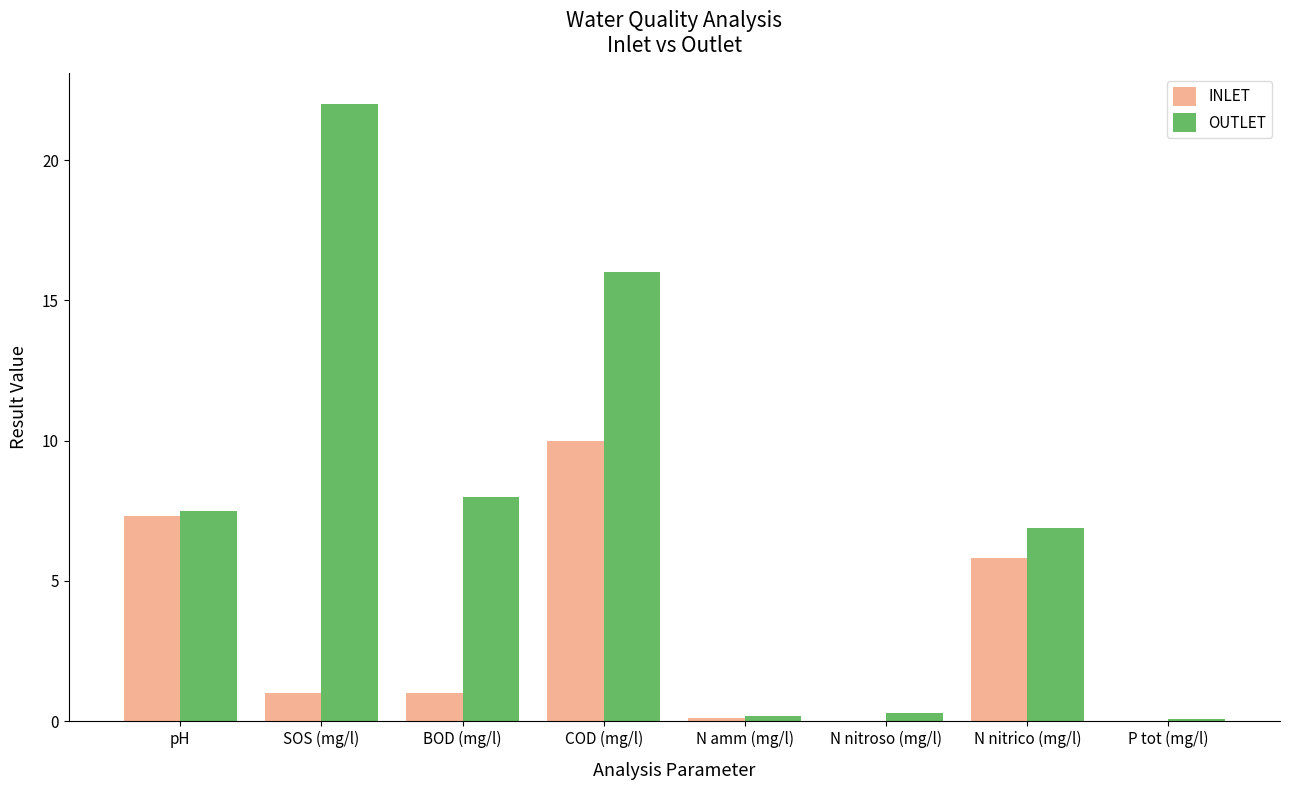

What is the greatest value displayed?

22.0